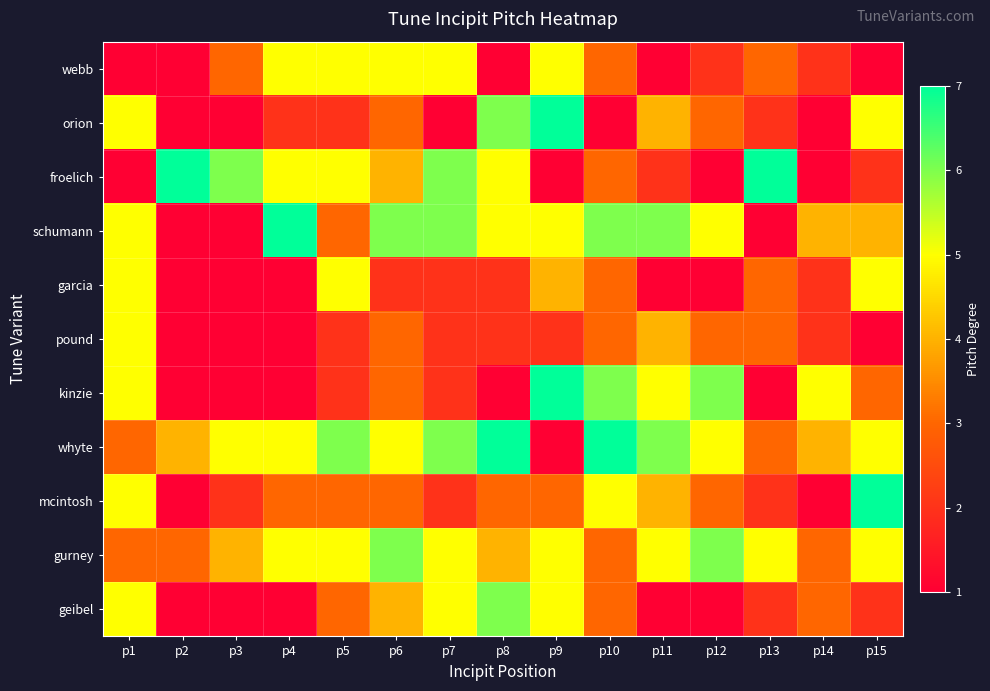

Reading left to right, extract all data points from this chart.

webb: p1=1	p2=1	p3=3	p4=5	p5=5	p6=5	p7=5	p8=1	p9=5	p10=3	p11=1	p12=2	p13=3	p14=2	p15=1
orion: p1=5	p2=1	p3=1	p4=2	p5=2	p6=3	p7=1	p8=6	p9=7	p10=1	p11=4	p12=3	p13=2	p14=1	p15=5
froelich: p1=1	p2=7	p3=6	p4=5	p5=5	p6=4	p7=6	p8=5	p9=1	p10=3	p11=2	p12=1	p13=7	p14=1	p15=2
schumann: p1=5	p2=1	p3=1	p4=7	p5=3	p6=6	p7=6	p8=5	p9=5	p10=6	p11=6	p12=5	p13=1	p14=4	p15=4
garcia: p1=5	p2=1	p3=1	p4=1	p5=5	p6=2	p7=2	p8=2	p9=4	p10=3	p11=1	p12=1	p13=3	p14=2	p15=5
pound: p1=5	p2=1	p3=1	p4=1	p5=2	p6=3	p7=2	p8=2	p9=2	p10=3	p11=4	p12=3	p13=3	p14=2	p15=1
kinzie: p1=5	p2=1	p3=1	p4=1	p5=2	p6=3	p7=2	p8=1	p9=7	p10=6	p11=5	p12=6	p13=1	p14=5	p15=3
whyte: p1=3	p2=4	p3=5	p4=5	p5=6	p6=5	p7=6	p8=7	p9=1	p10=7	p11=6	p12=5	p13=3	p14=4	p15=5
mcintosh: p1=5	p2=1	p3=2	p4=3	p5=3	p6=3	p7=2	p8=3	p9=3	p10=5	p11=4	p12=3	p13=2	p14=1	p15=7
gurney: p1=3	p2=3	p3=4	p4=5	p5=5	p6=6	p7=5	p8=4	p9=5	p10=3	p11=5	p12=6	p13=5	p14=3	p15=5
geibel: p1=5	p2=1	p3=1	p4=1	p5=3	p6=4	p7=5	p8=6	p9=5	p10=3	p11=1	p12=1	p13=2	p14=3	p15=2